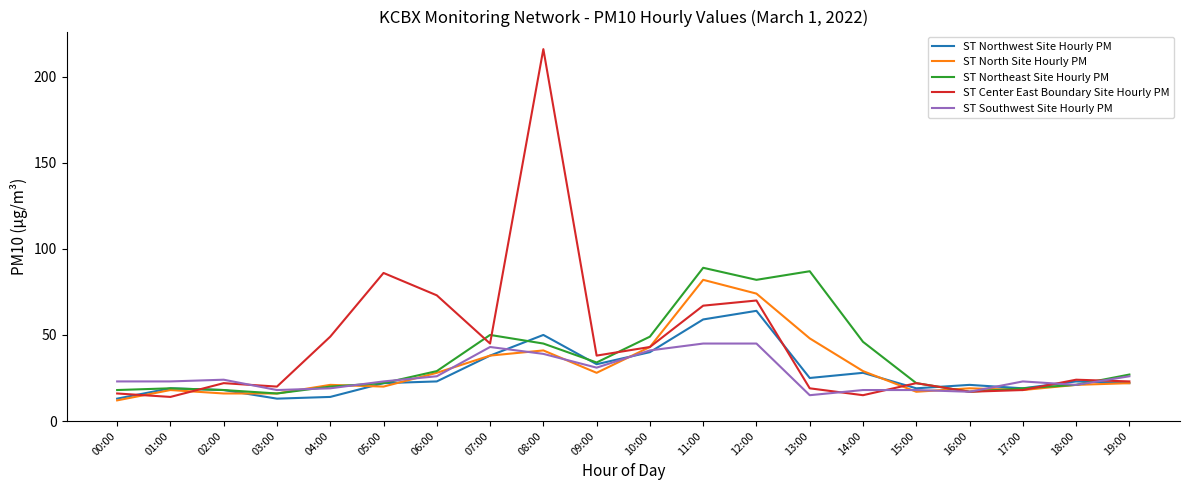

What is the total value across all series at 08:00?

391